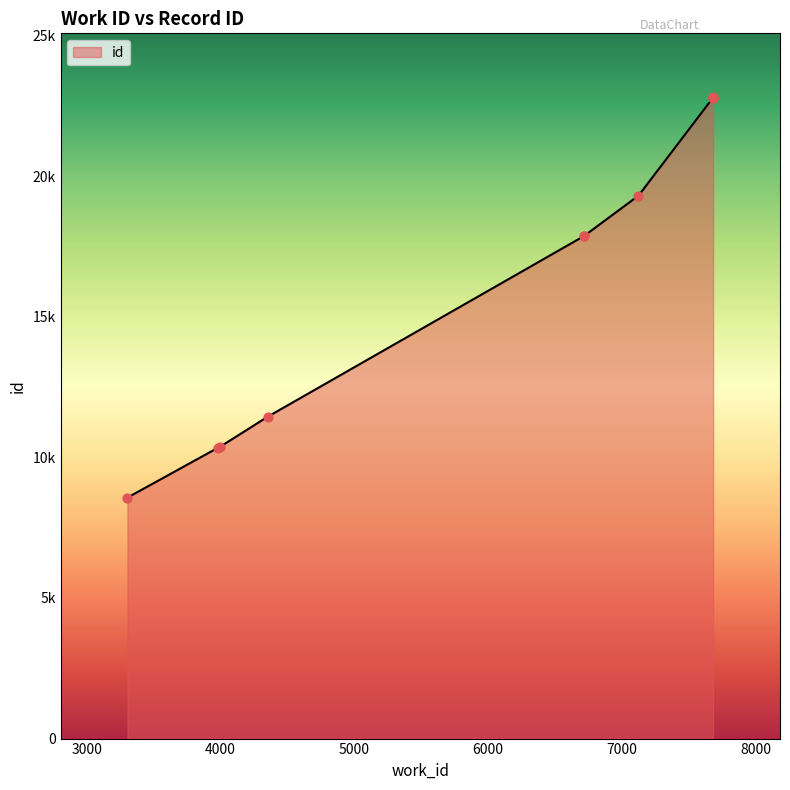

What is the ratio of the value at 3983 to the value at 7682?

0.5